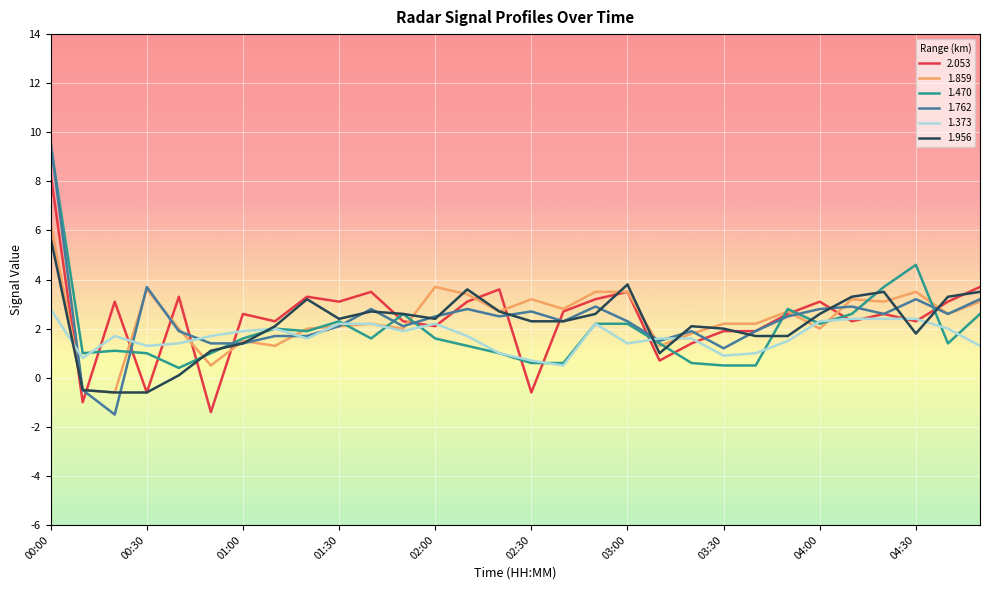

What is the difference between the second highest and second lowest values in the 1.373 series?

1.7